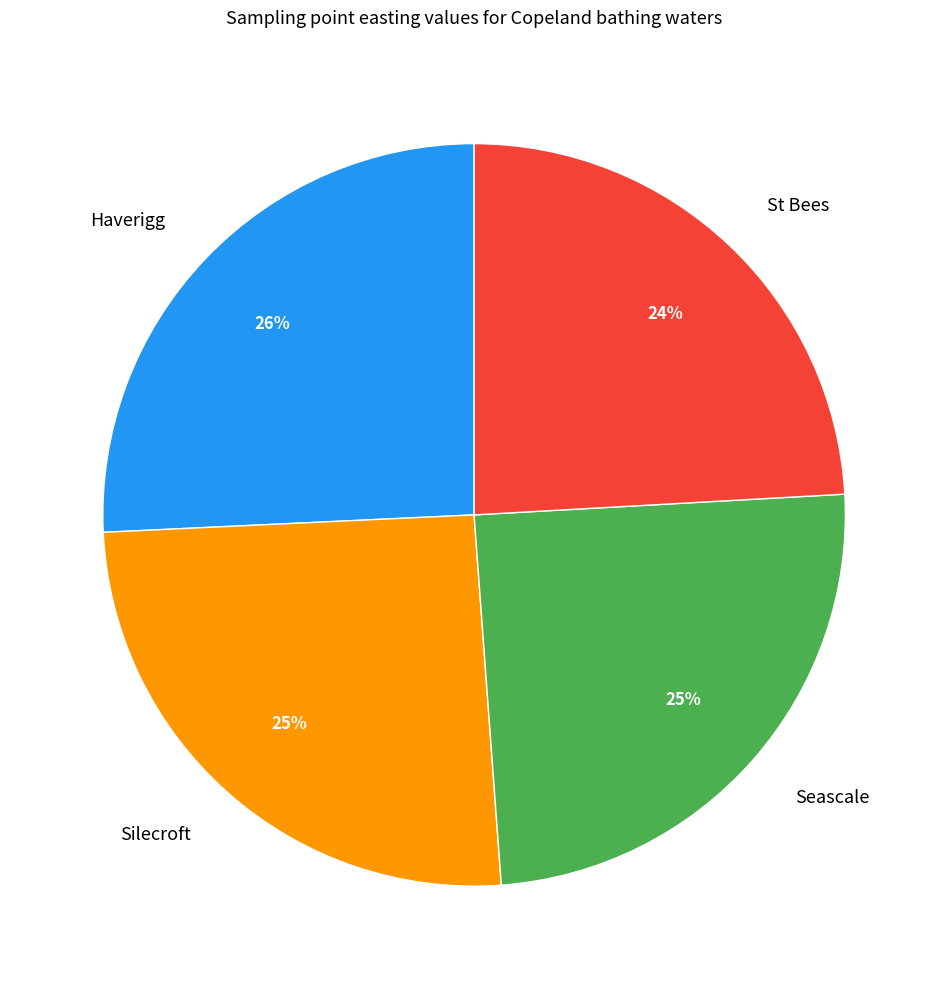

How many segments does this pie chart have?

4